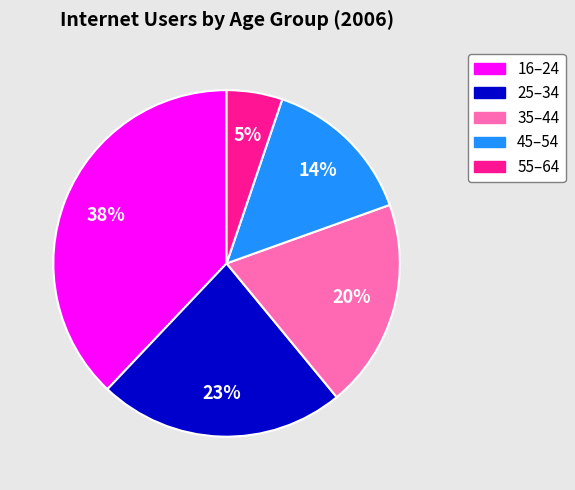

True or false: 45–54 accounts for 14% of the total.

True